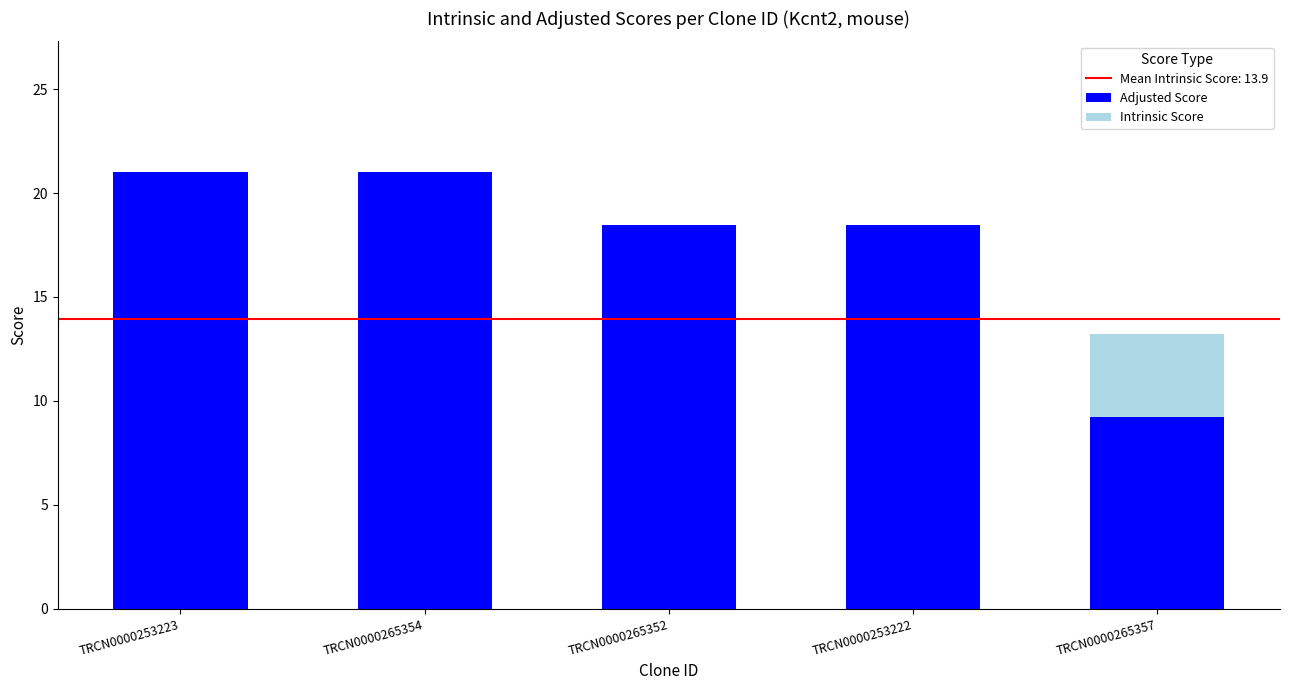

What is the sum of the Intrinsic Score values at TRCN0000253223 and TRCN0000265352?

28.2